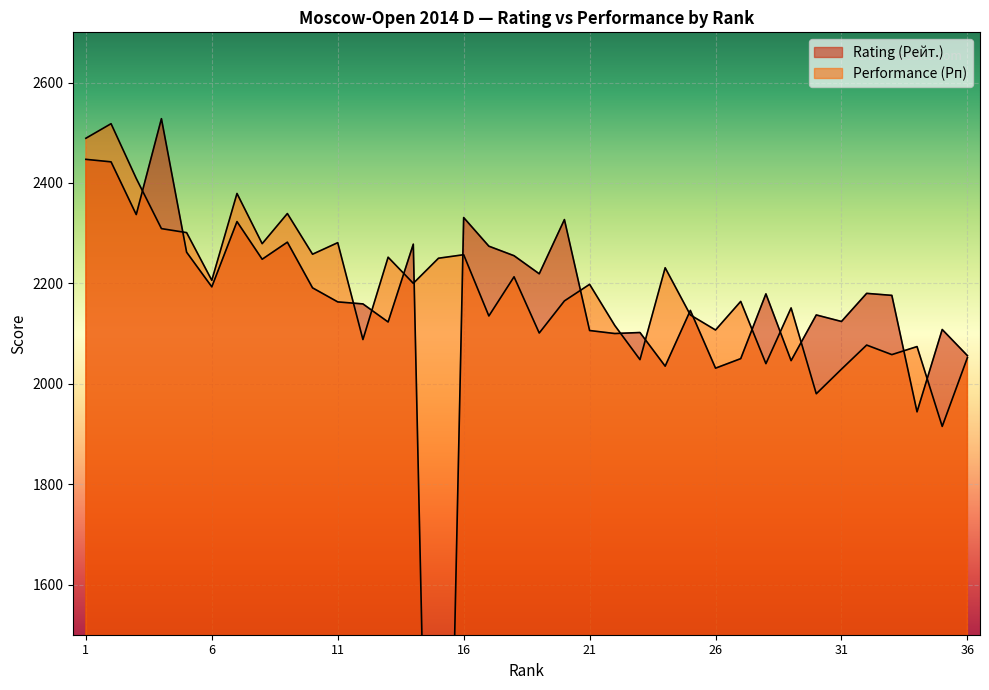

Between 24 and 32, which series saw the biggest shift?

Performance (Рп)